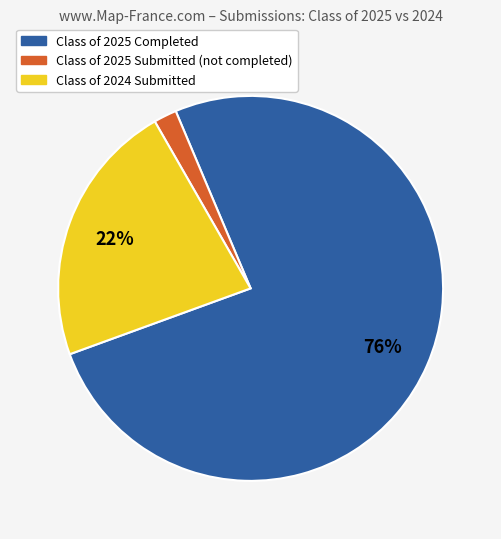

To the nearest percent, what is the average slice percentage?

33%